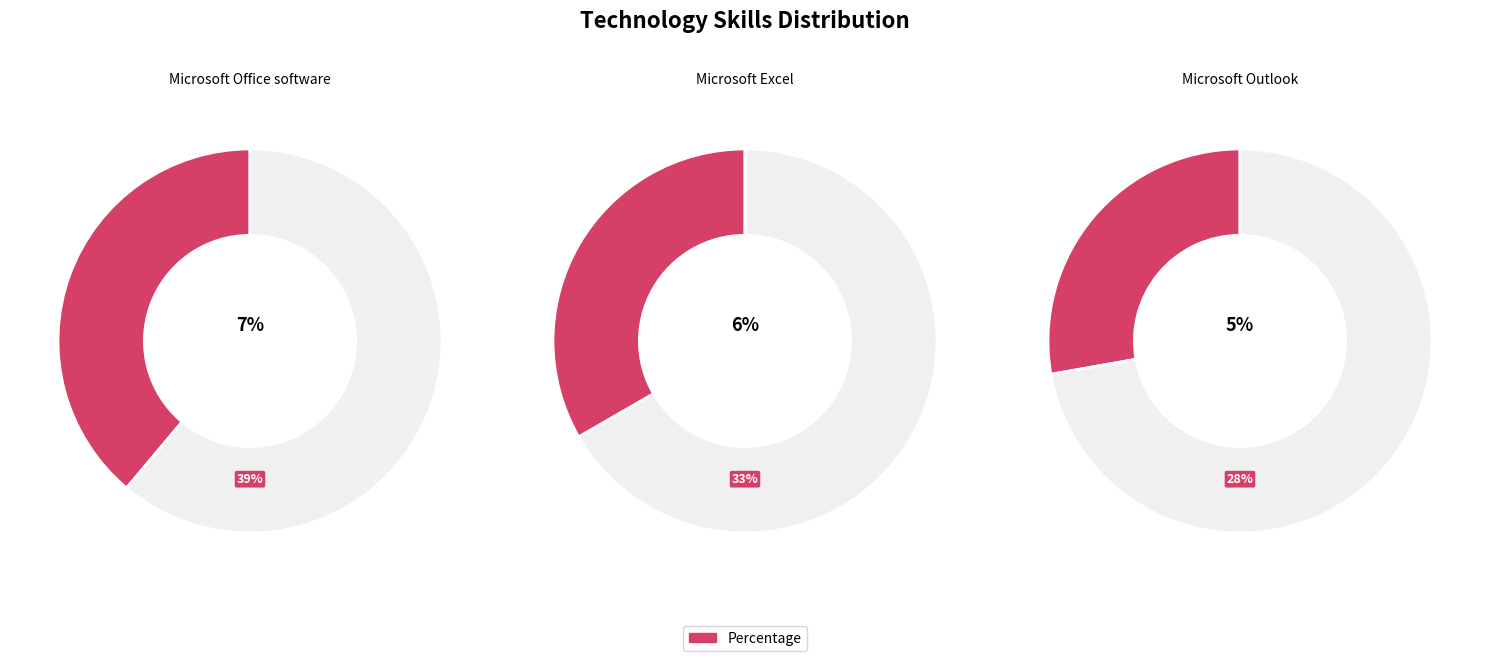

The Microsoft Outlook slice represents 28% of the pie. True or false?

True